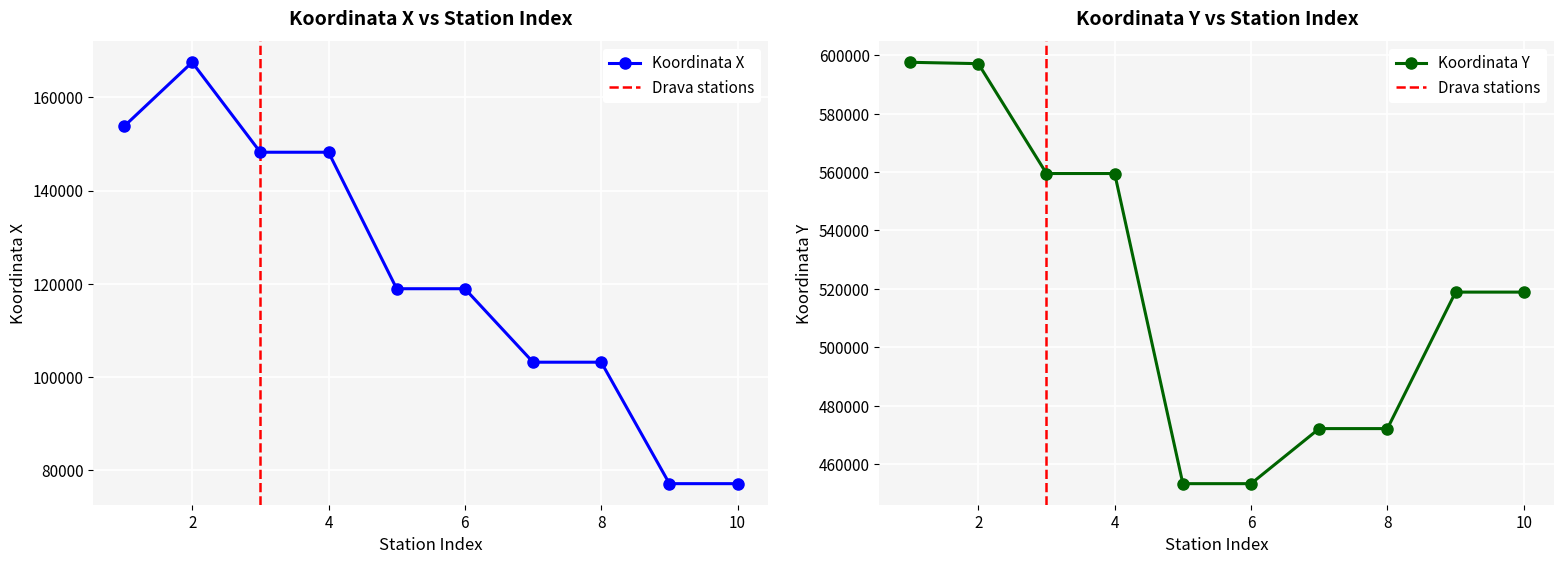

What is the maximum value for Koordinata X?

167500